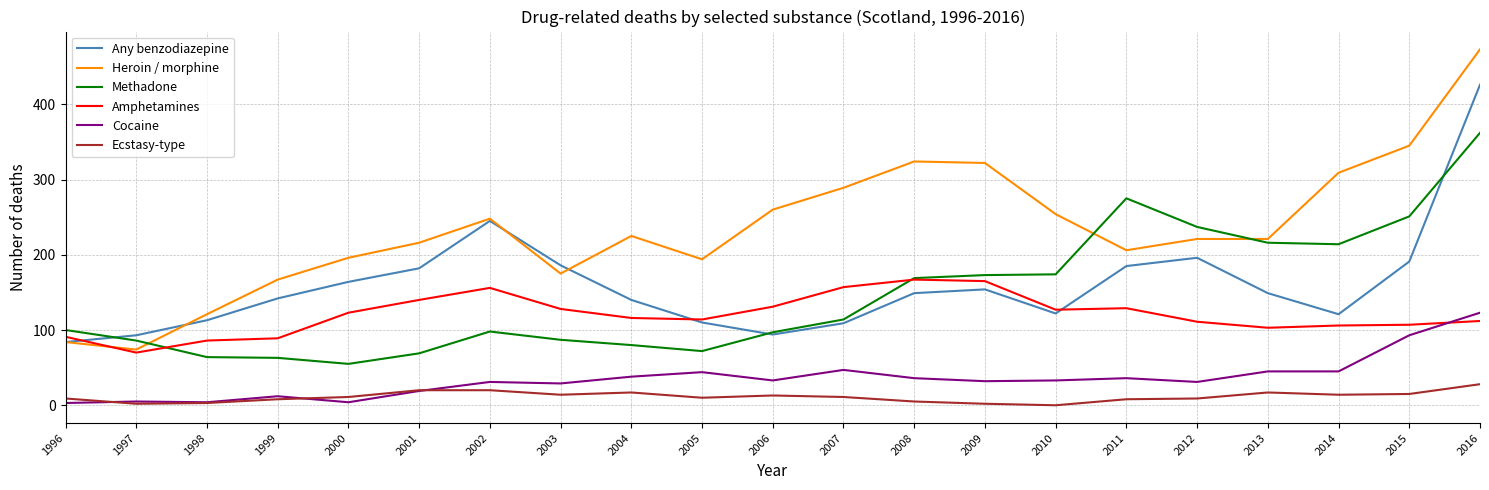

Rank the series by their maximum value, from lowest to highest.

Ecstasy-type, Cocaine, Amphetamines, Methadone, Any benzodiazepine, Heroin / morphine